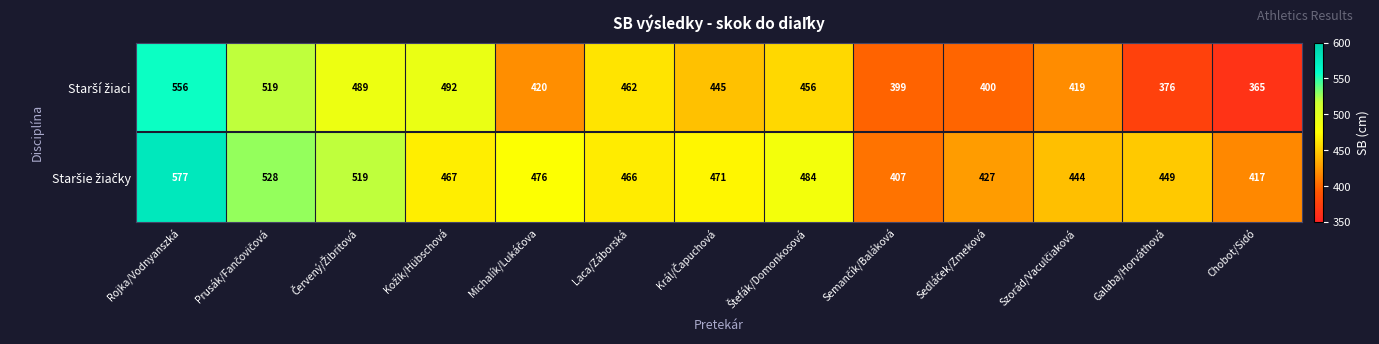

At how many categories does at least one series exceed 457?

8